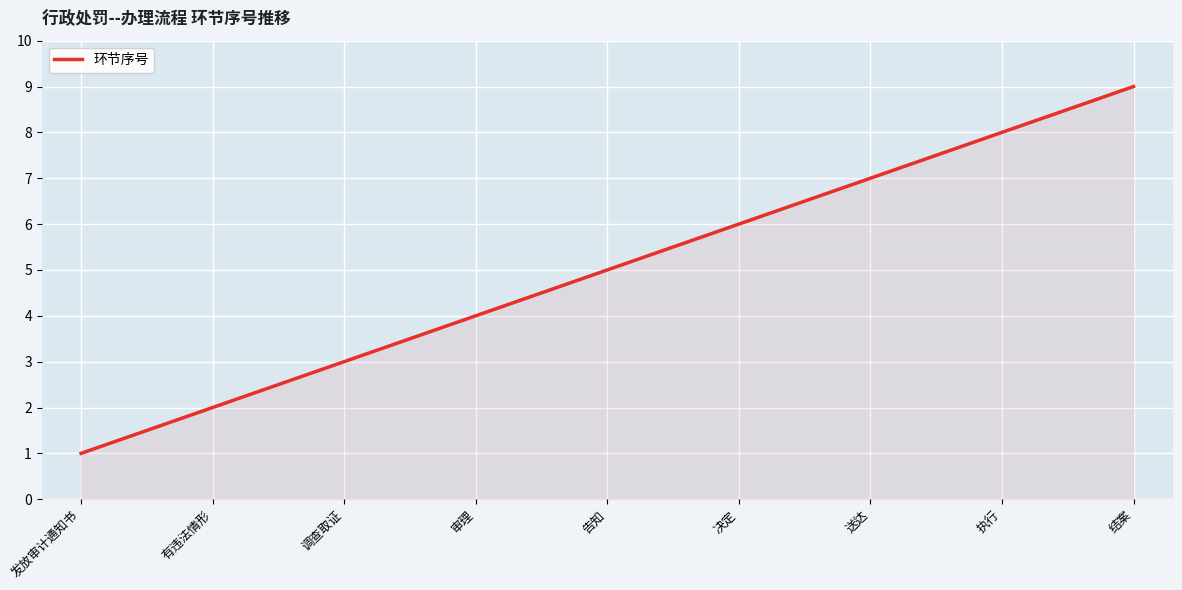

What is the maximum value shown in the chart?

9.0